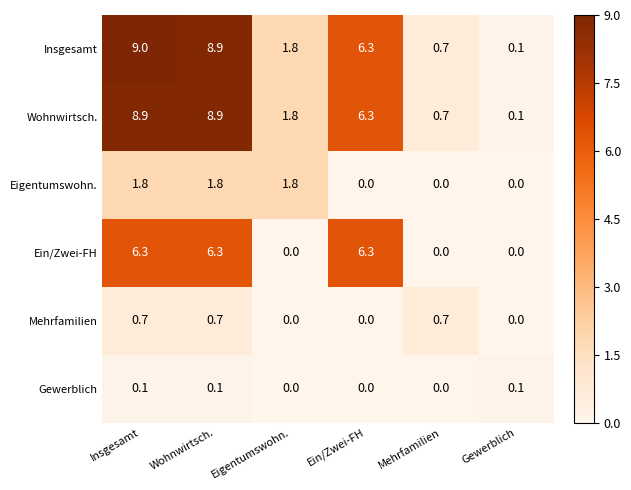

What is the total value across all series at Eigentumswohn.?

5.4